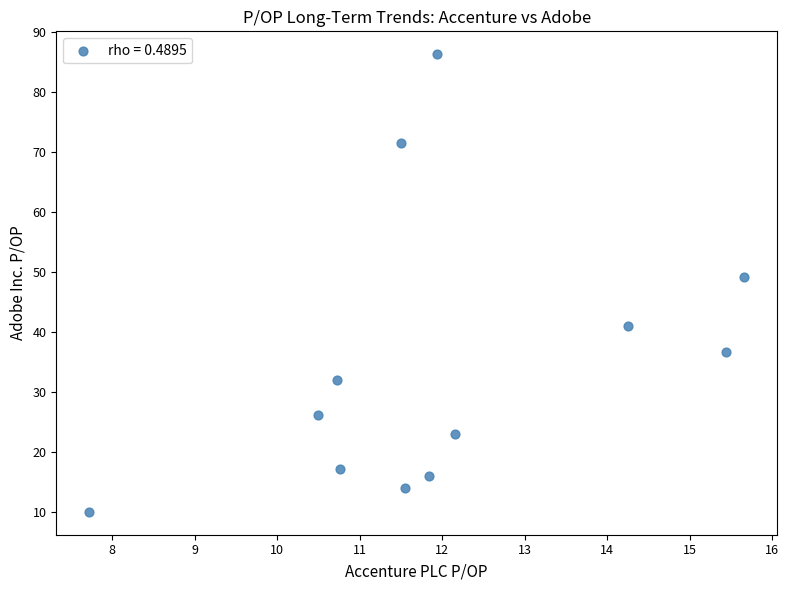

What is the range of Y values (max minus min)?

76.3